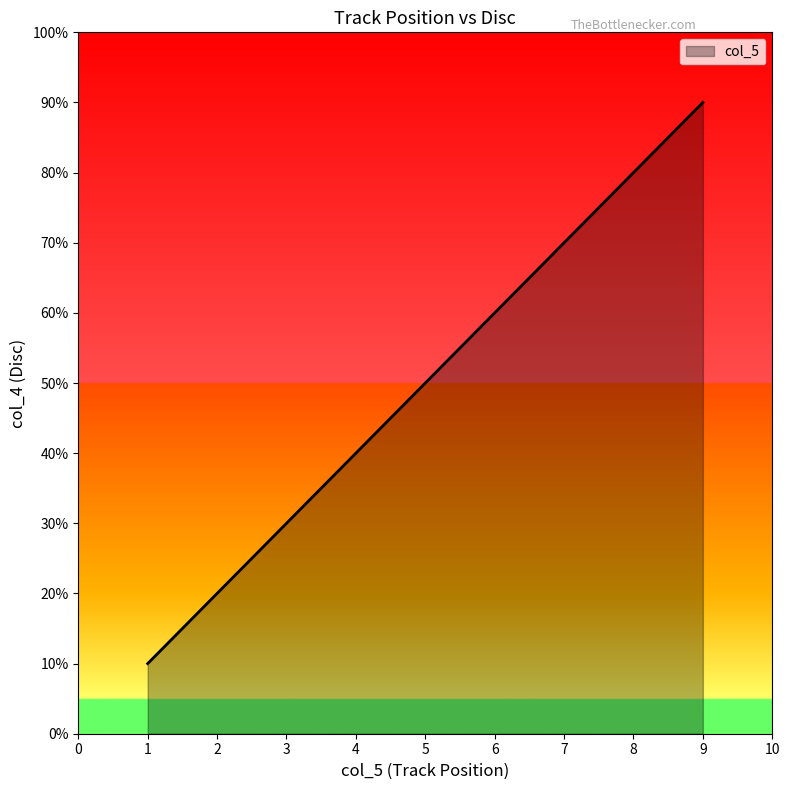

Does the chart have visible grid lines?

No